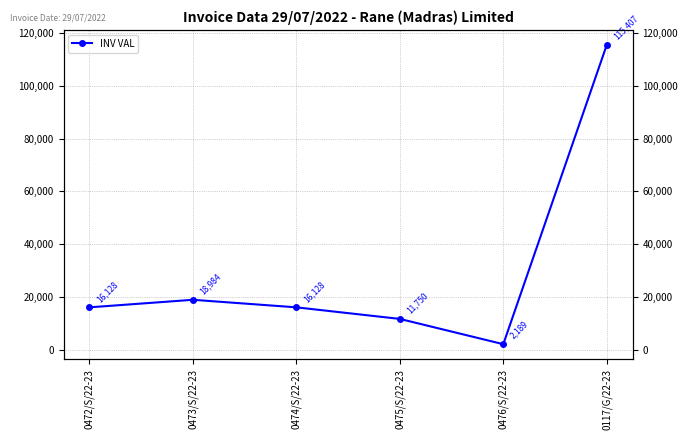

Where is the data nearest to the value 58797?

0473/S/22-23